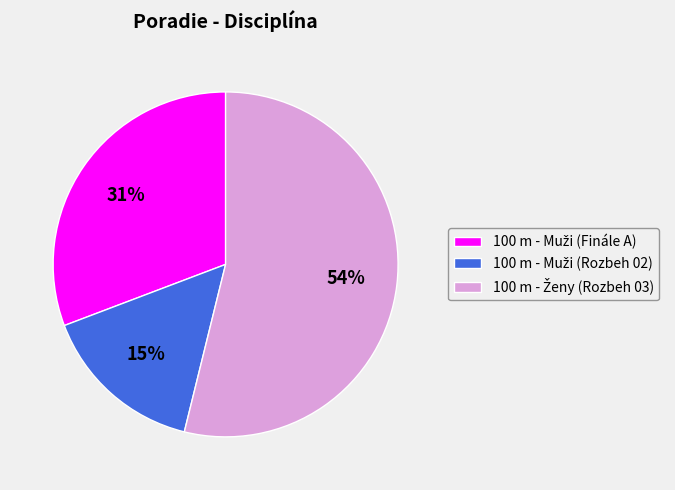

To the nearest percent, what is the average slice percentage?

33%